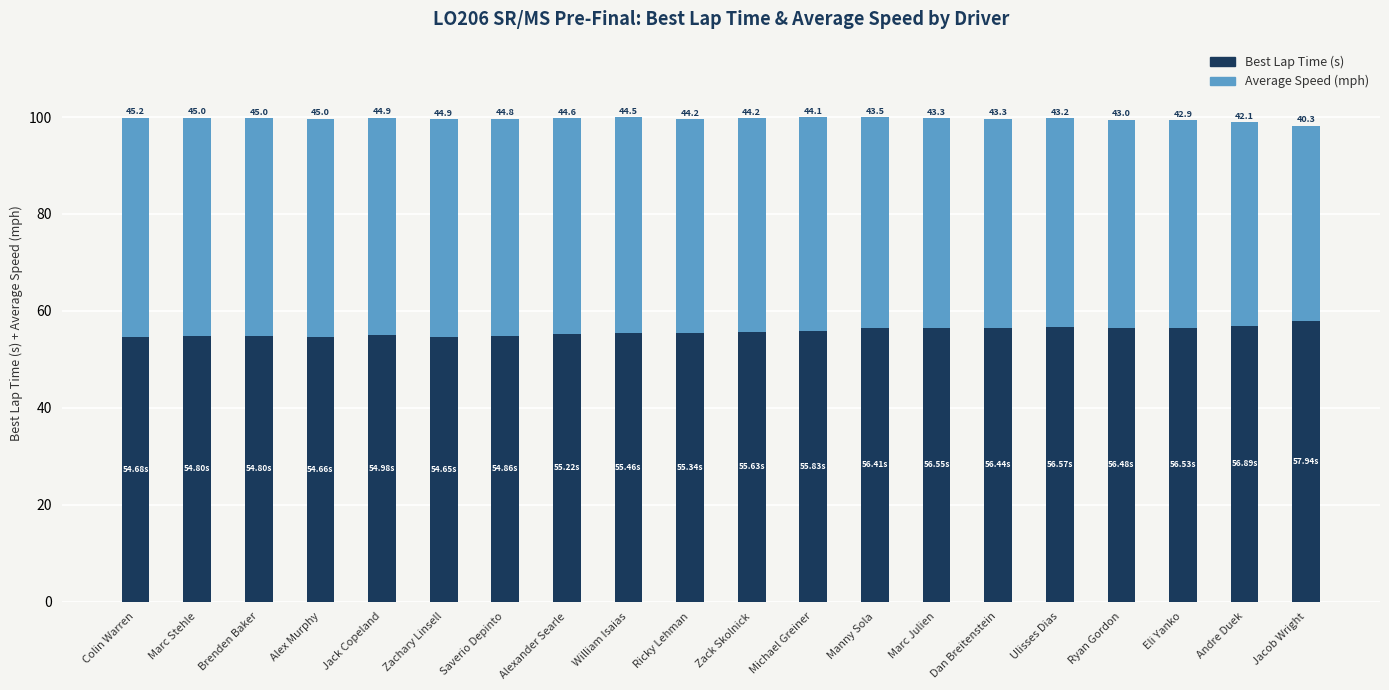

What is the average value of the Best Lap Time (s) series?

55.7